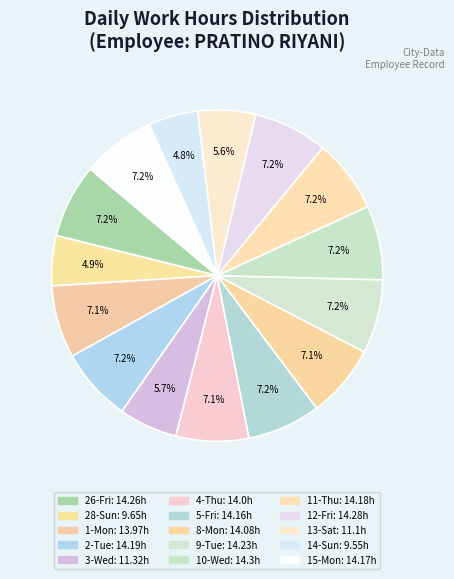

Is it true that 14-Sun is 5% of the pie?

True